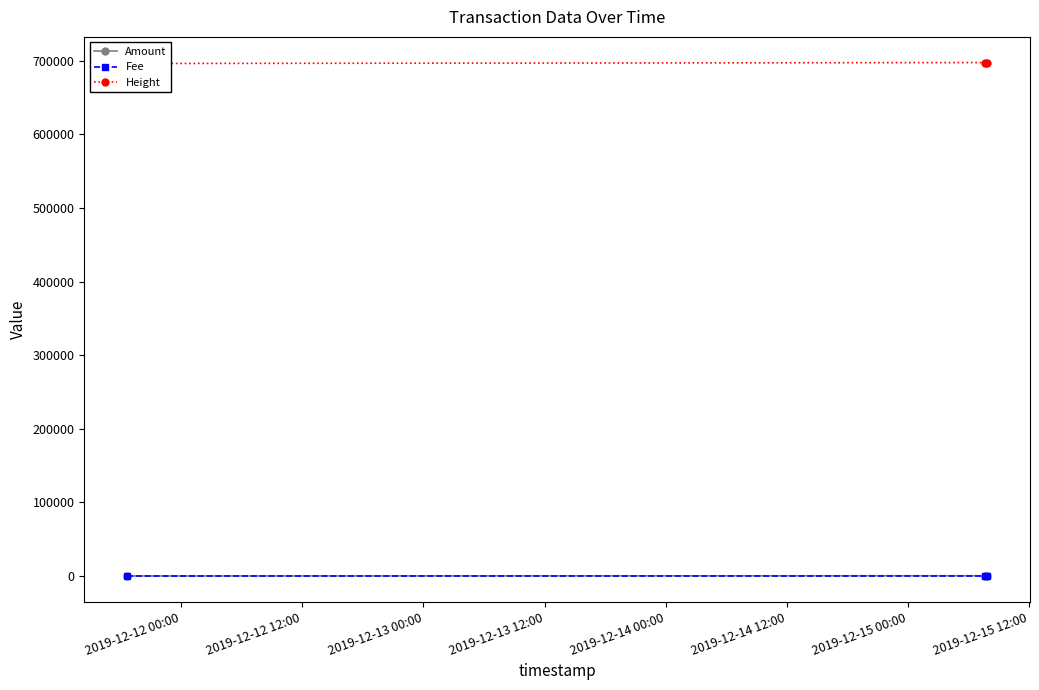

Reading left to right, list all the values displayed in this chart.

Amount: 100.0	399.5	499.4
Fee: 0.0	0.1	0.1
Height: 696163.0	697429.0	697431.0